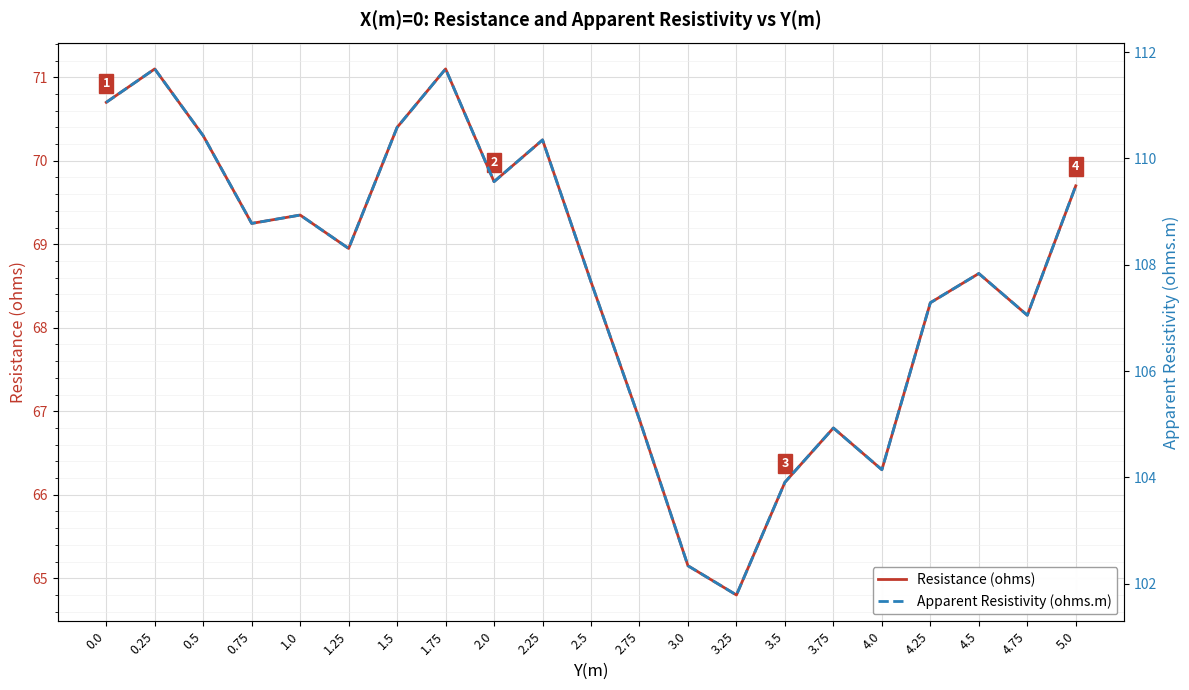

How many interior local peaks does the Apparent Resistivity (ohms.m) series have?

6